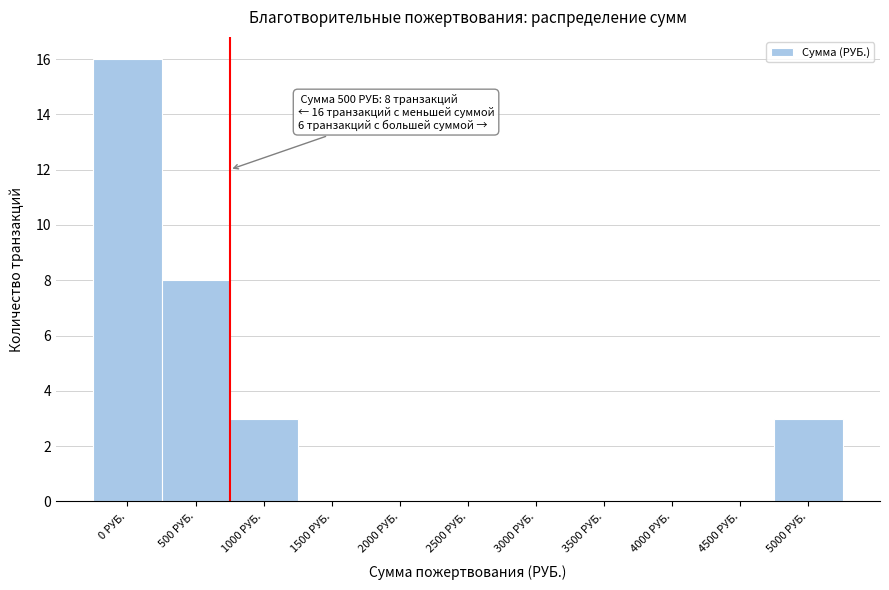

Reading right to left, list all the values displayed in this chart.

5000 РУБ.=3	4500 РУБ.=0	4000 РУБ.=0	3500 РУБ.=0	3000 РУБ.=0	2500 РУБ.=0	2000 РУБ.=0	1500 РУБ.=0	1000 РУБ.=3	500 РУБ.=8	0 РУБ.=16